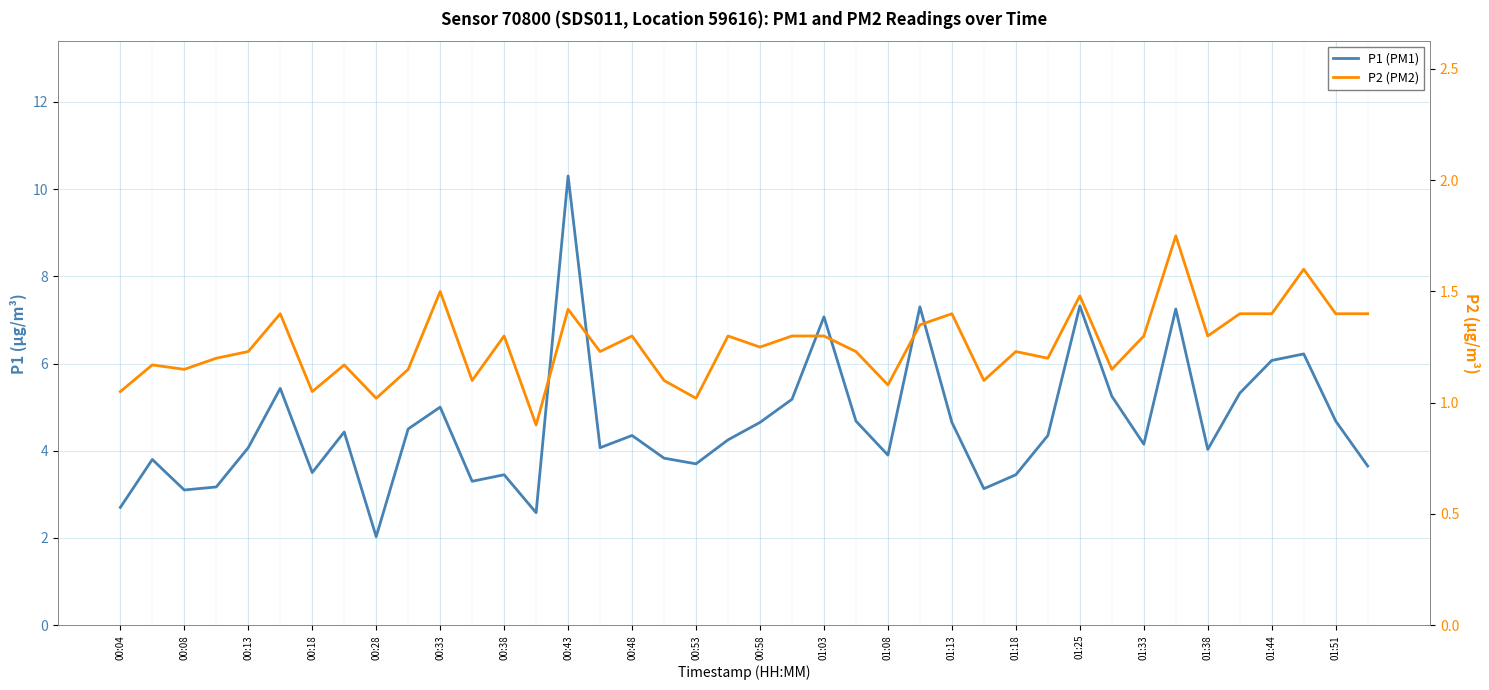

True or false: P1 (PM1) and P2 (PM2) intersect in this chart.

False